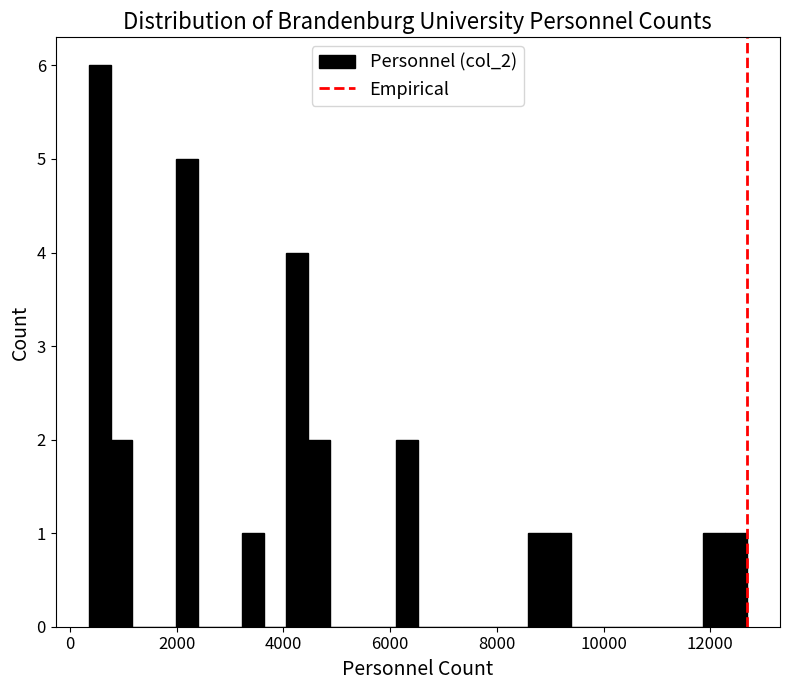

Read against the x-axis, roughly where is the centre of the tallest bar?

600